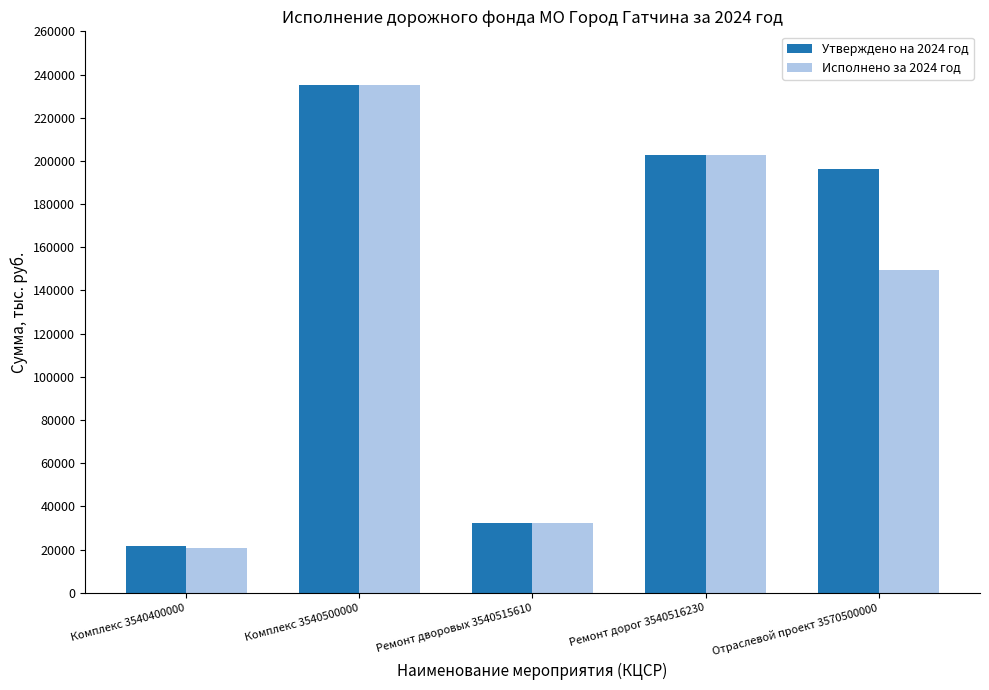

What is the label of the 2nd bar from the left?

Комплекс 3540500000